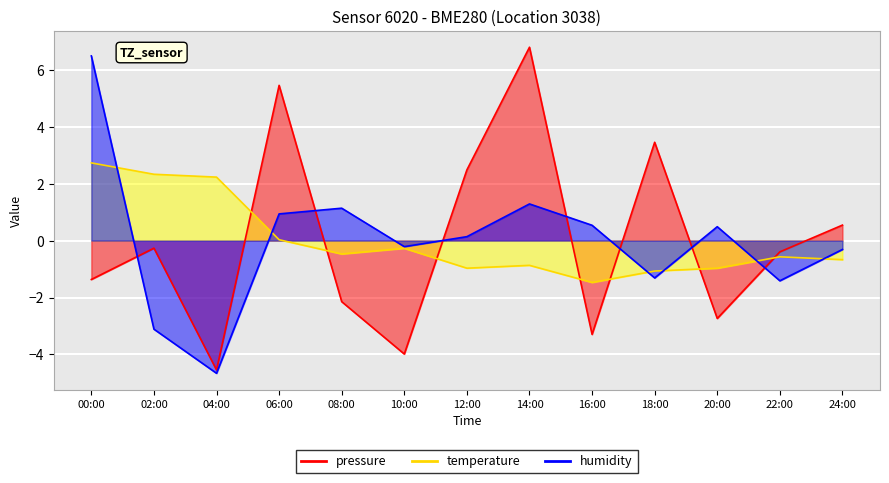

Where is the first local maximum for pressure?

02:00